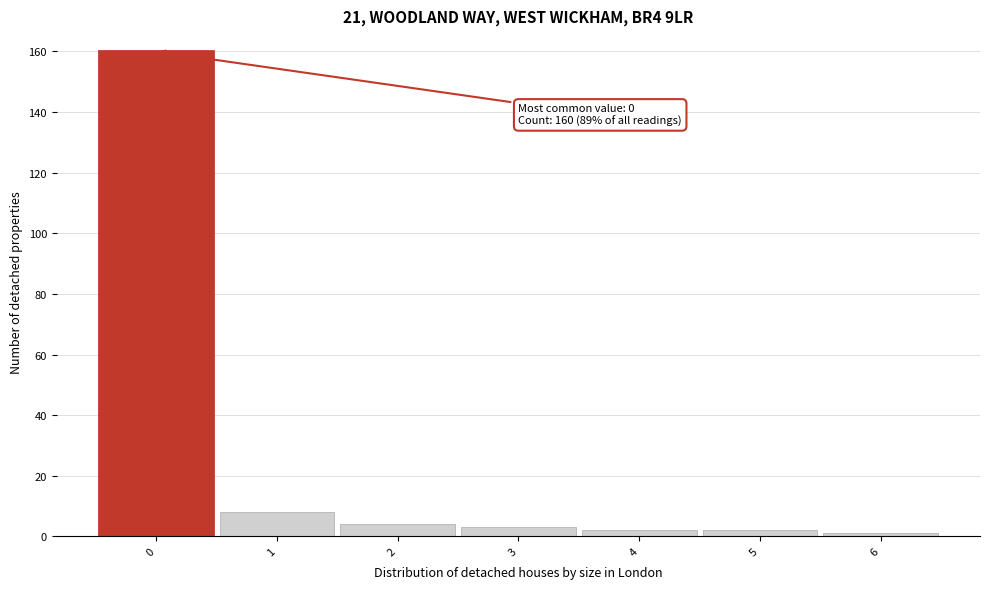

Which range on the x-axis has the tallest bar?

-0.5 to 0.5